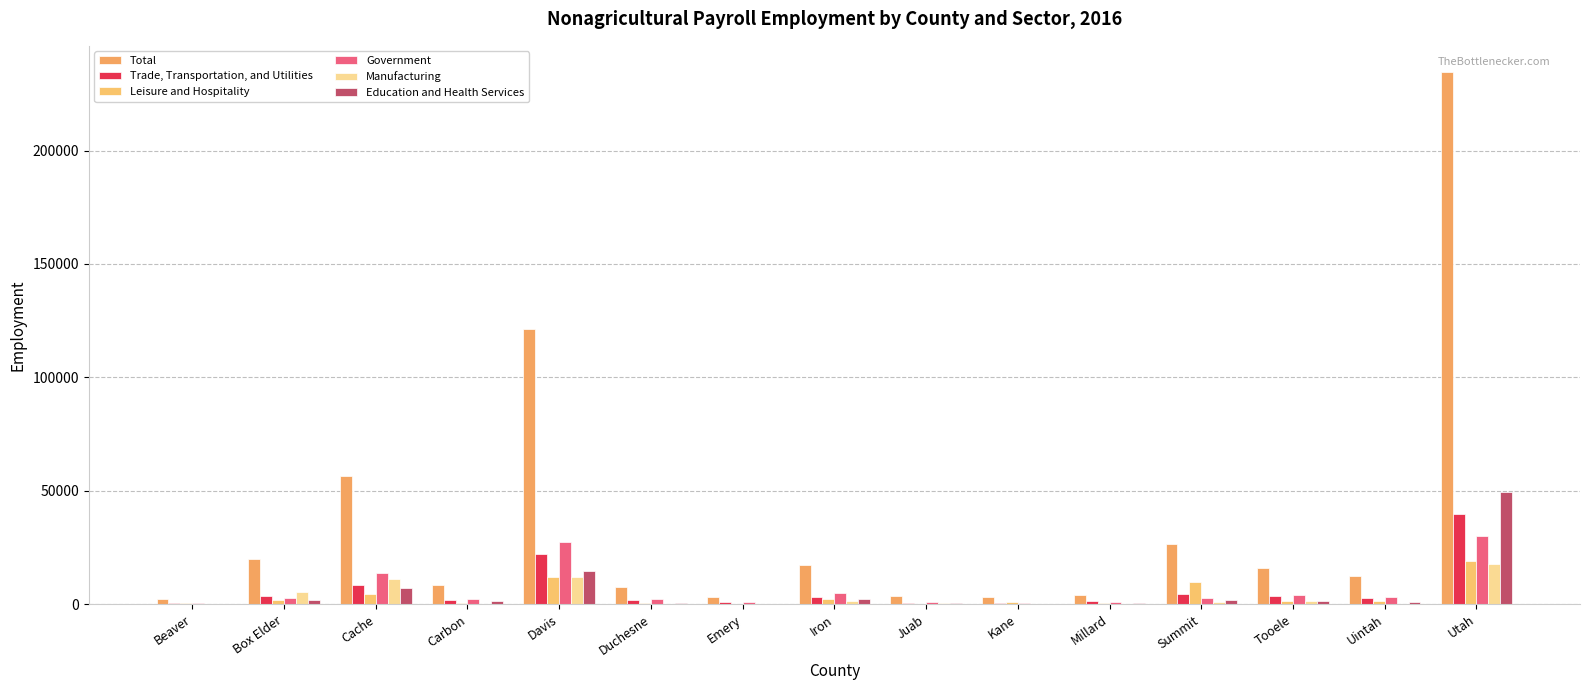

How many data points does each series have?

15